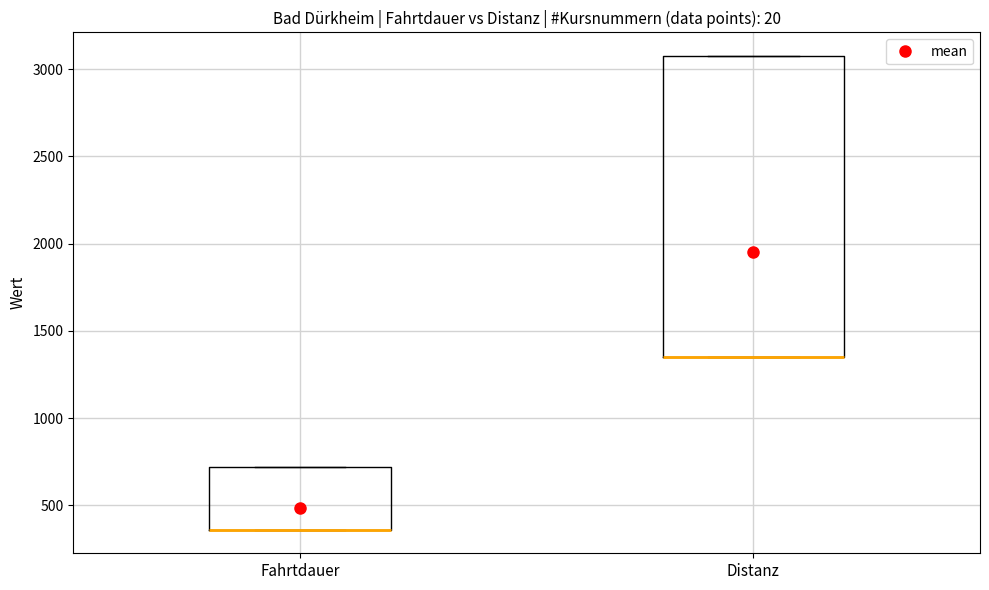

Which box is the tallest, from its lower edge to its upper edge?

Distanz